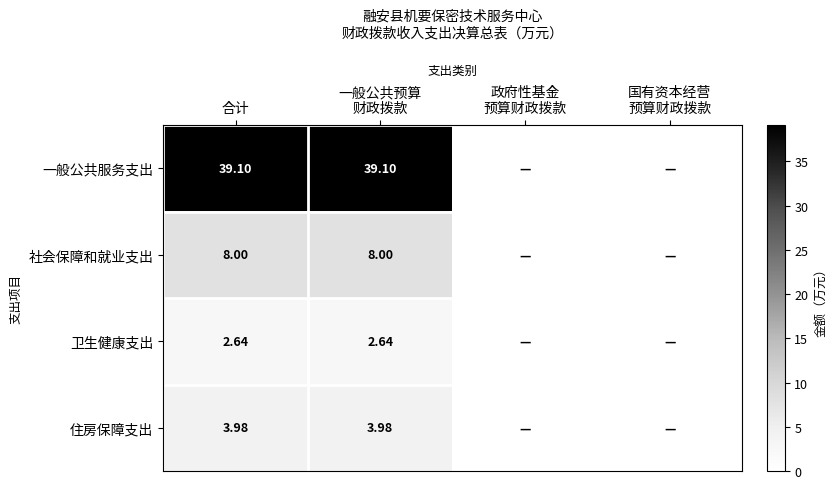

Is it true that 一般公共服务支出 equals 23.8 at 一般公共预算 财政拨款?

False